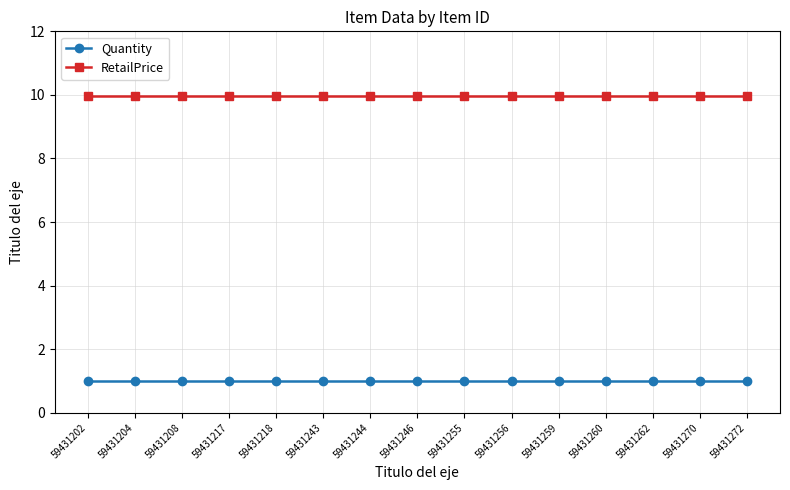

At 59431270, list the series in order from smallest to largest.

Quantity, RetailPrice